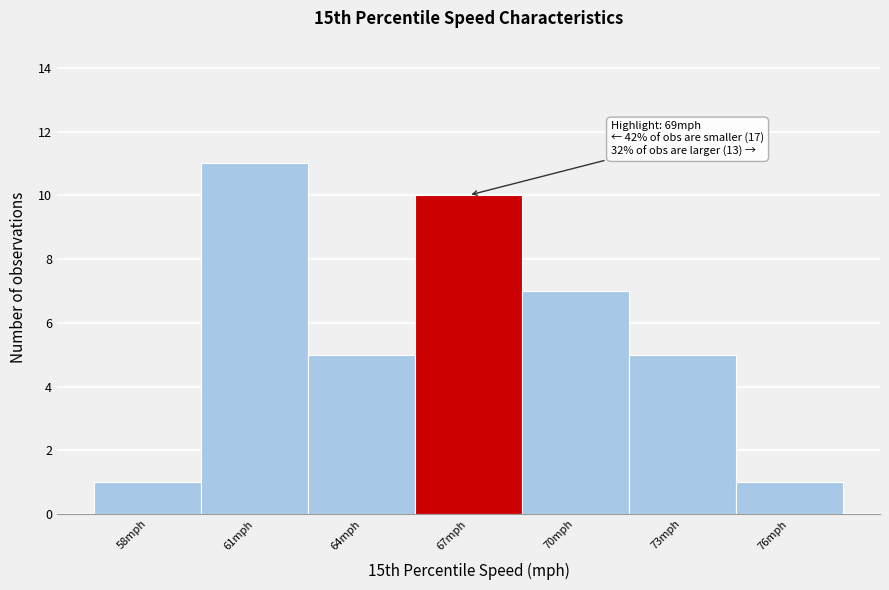

Reading left to right, transcribe all the data shown in this chart.

58mph=1	61mph=11	64mph=5	67mph=10	70mph=7	73mph=5	76mph=1